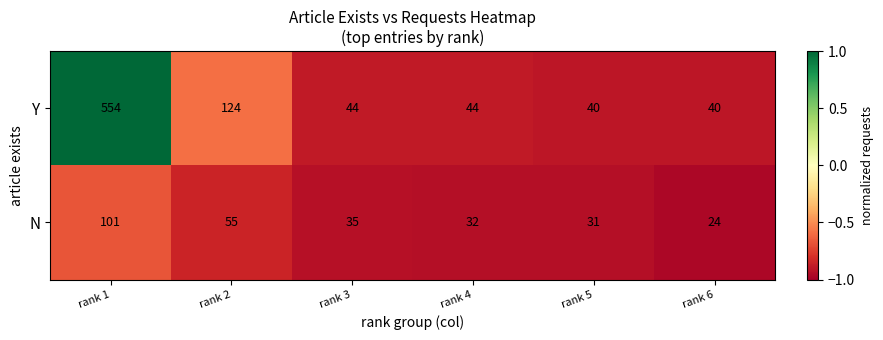

What is the spread (max minus min) of values at rank 6?

16